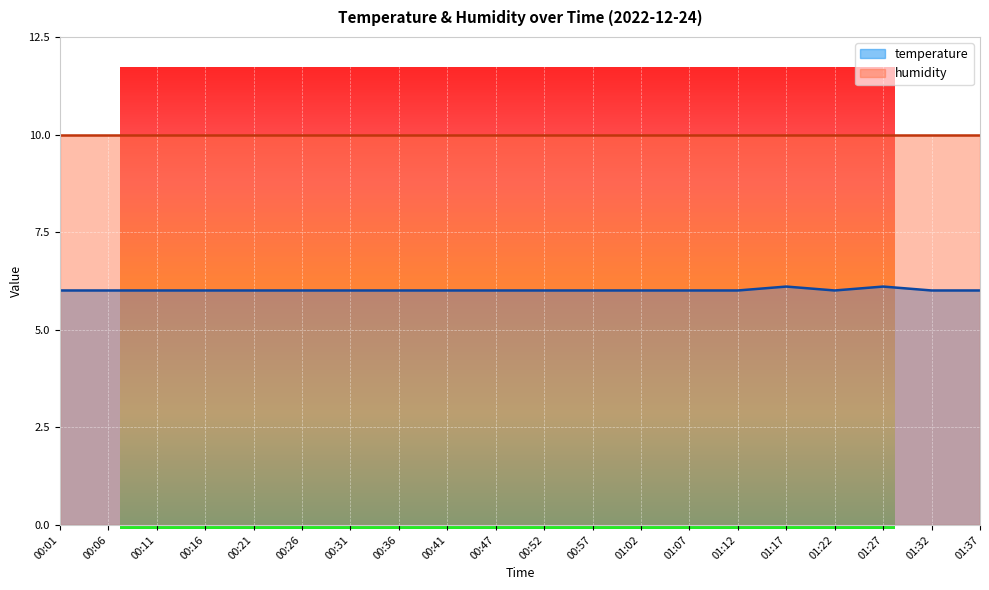

Reading right to left, list all the values displayed in this chart.

6.0	6.0	6.1	6.0	6.1	6.0	6.0	6.0	6.0	6.0	6.0	6.0	6.0	6.0	6.0	6.0	6.0	6.0	6.0	6.0